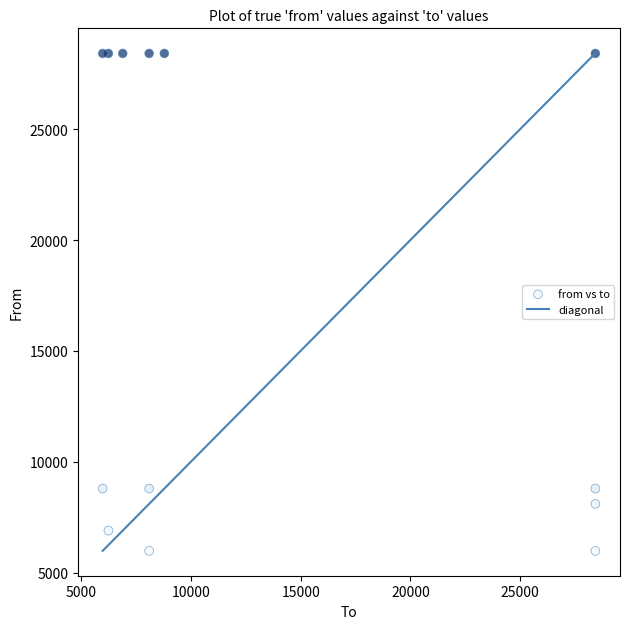

What is the range of X values (max minus min)?

22440